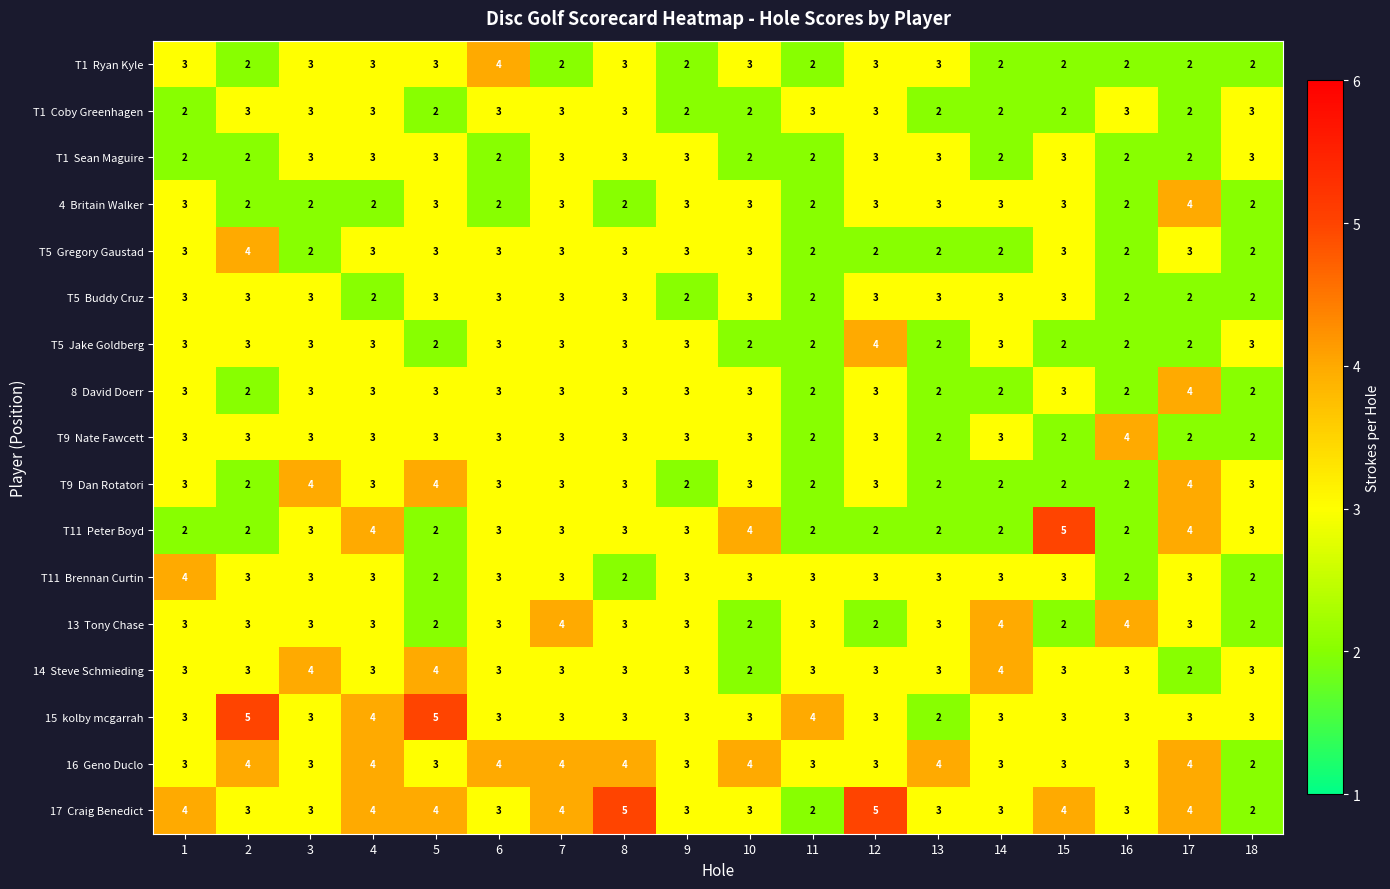

What is the maximum value shown in the chart?

5